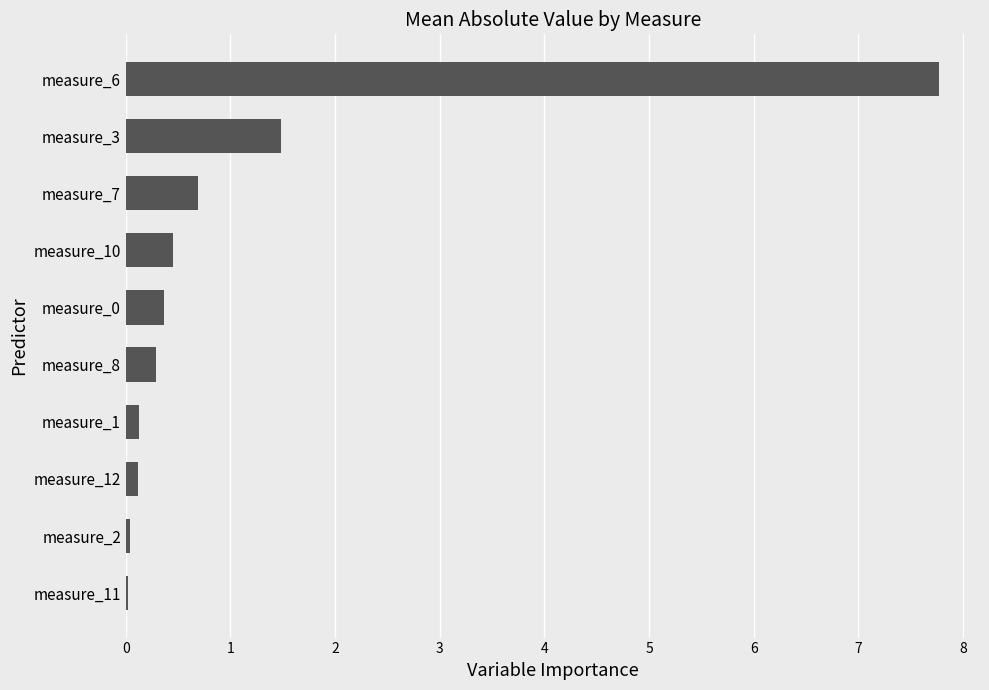

Between measure_3 and measure_8, which is larger?

measure_3